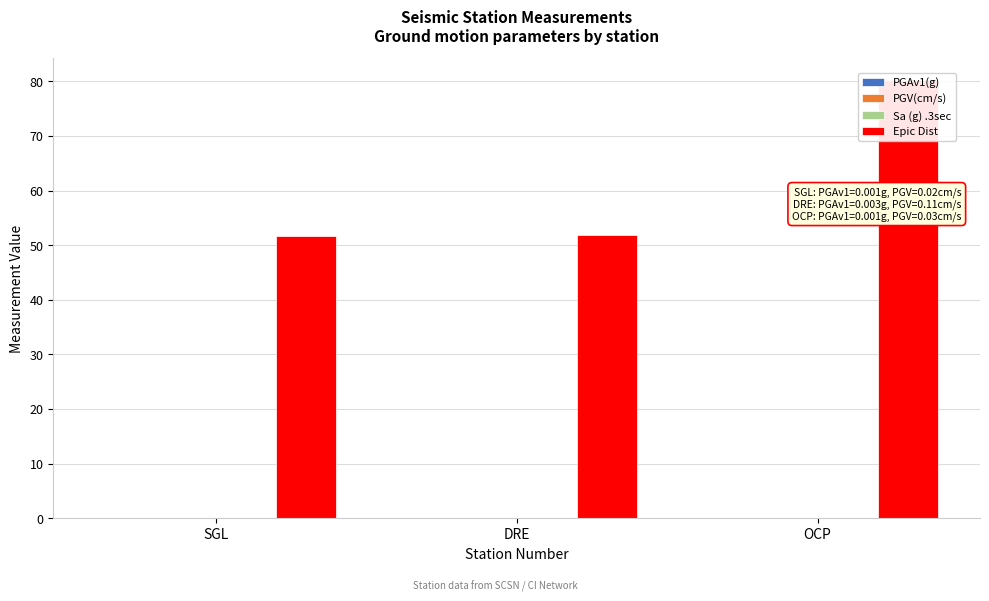

Rank the series at SGL from lowest to highest value.

PGAv1(g), Sa (g) .3sec, PGV(cm/s), Epic Dist